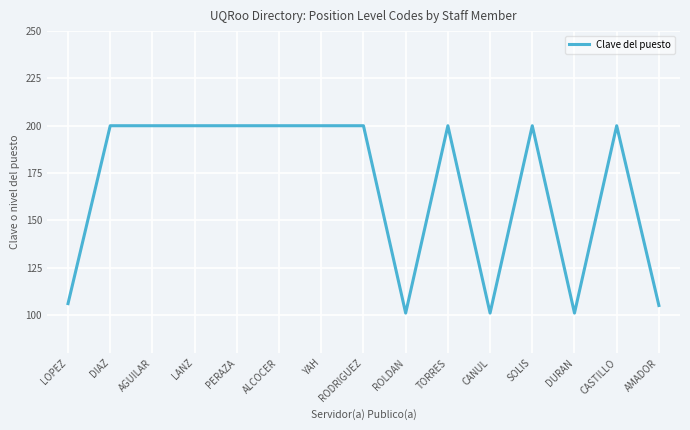

What position from the right is RODRIGUEZ?

8